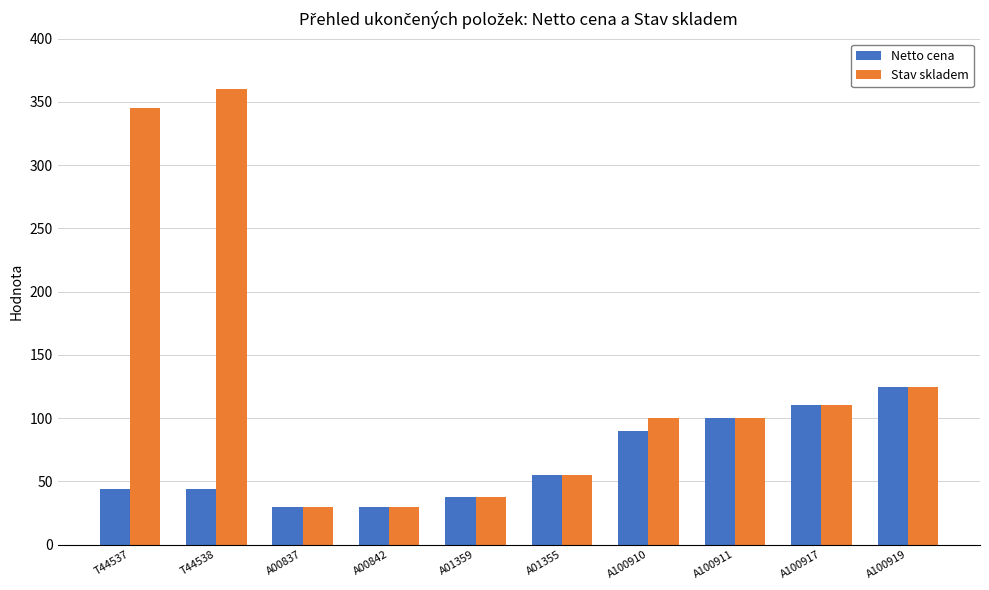

Between T44538 and A100910, which series saw the biggest shift?

Stav skladem